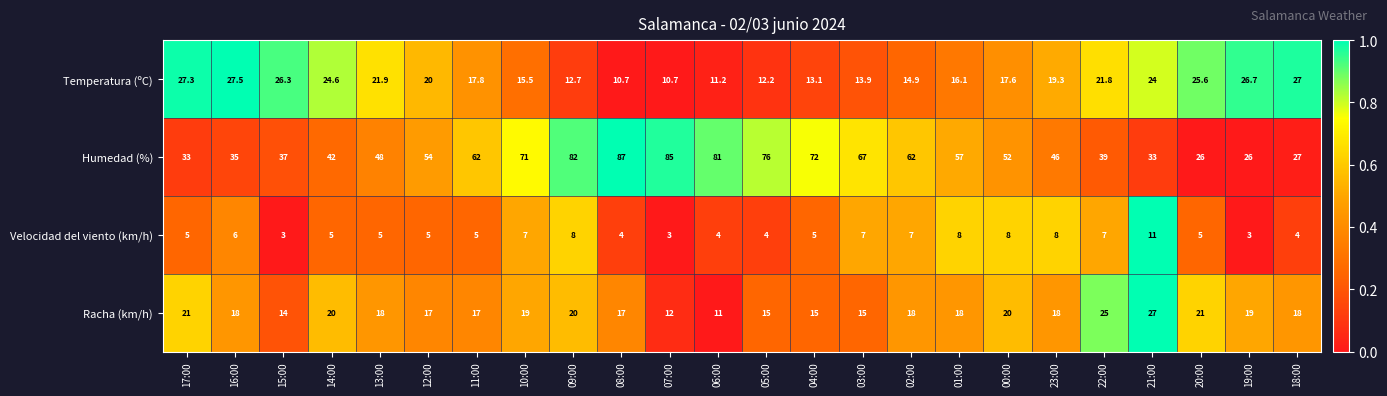

What is the total value across all series at 19:00?

74.7